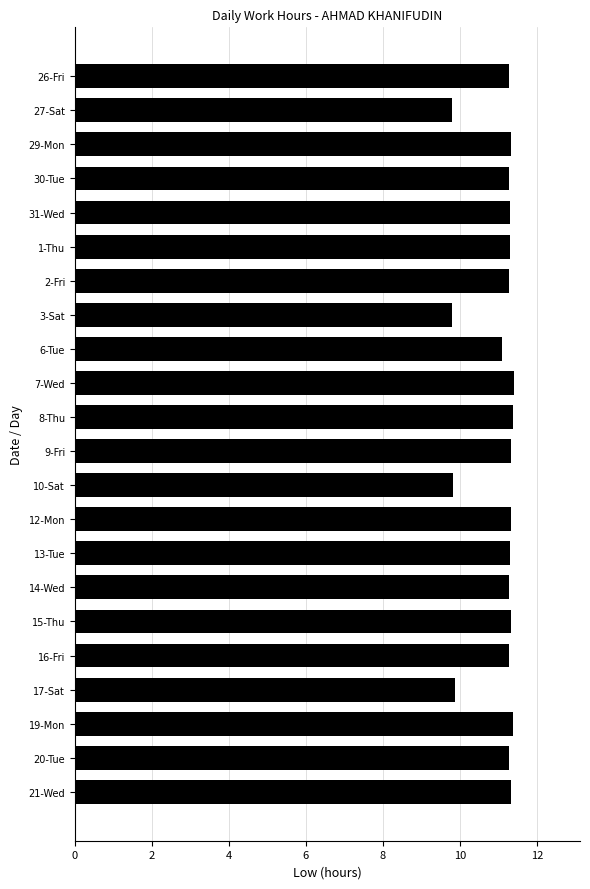

What is the average value?

11.0